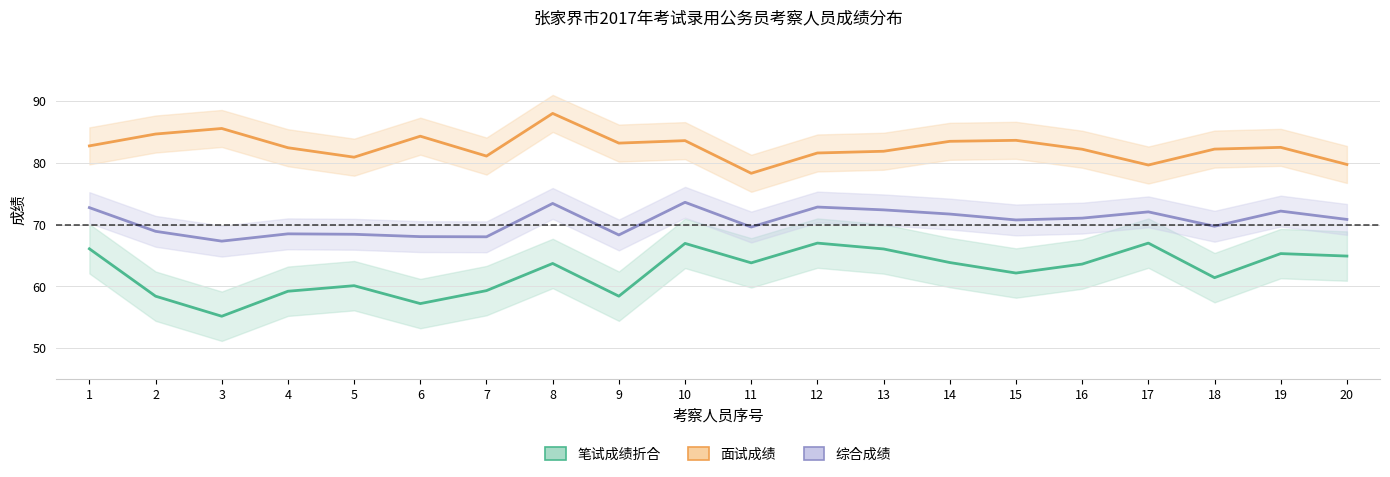

What is the average value of the 笔试成绩折合 series?

62.5